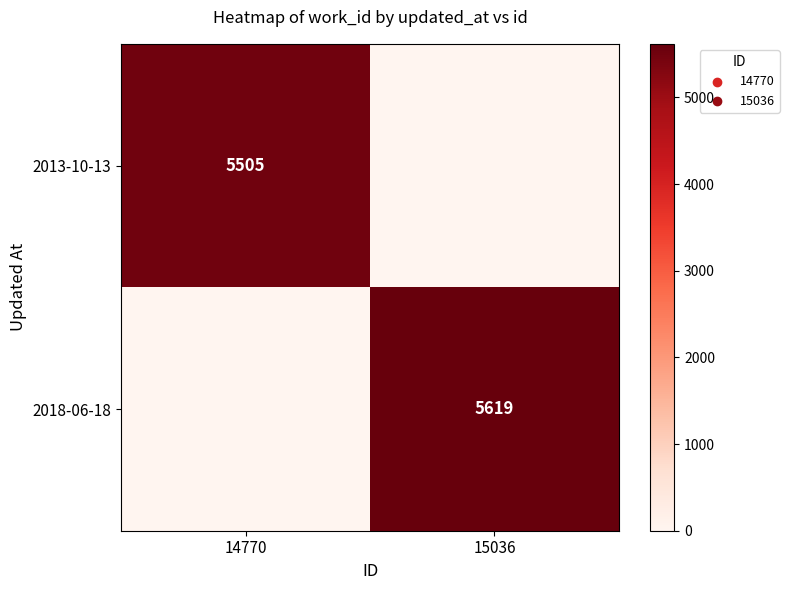

The 2018-06-18 series shows 7858 at 15036. True or false?

False